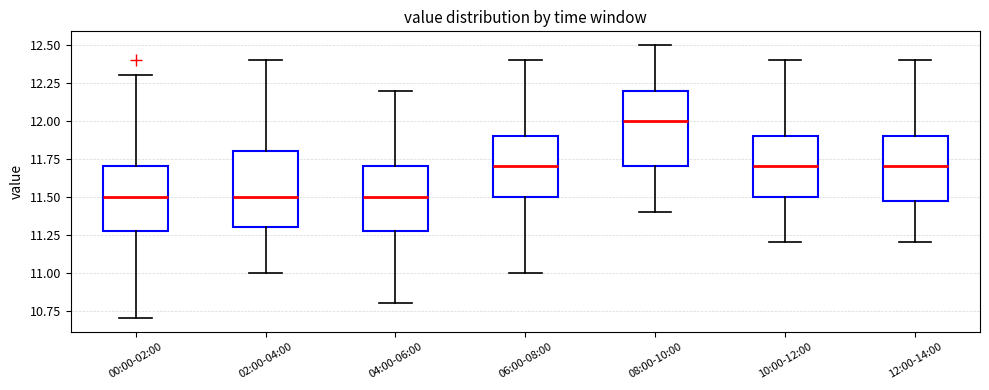

Where is the upper edge of the box for 00:00-02:00 on the y-axis? The values are not printed on the chart, so give them approximately, as read against the axis.

11.7